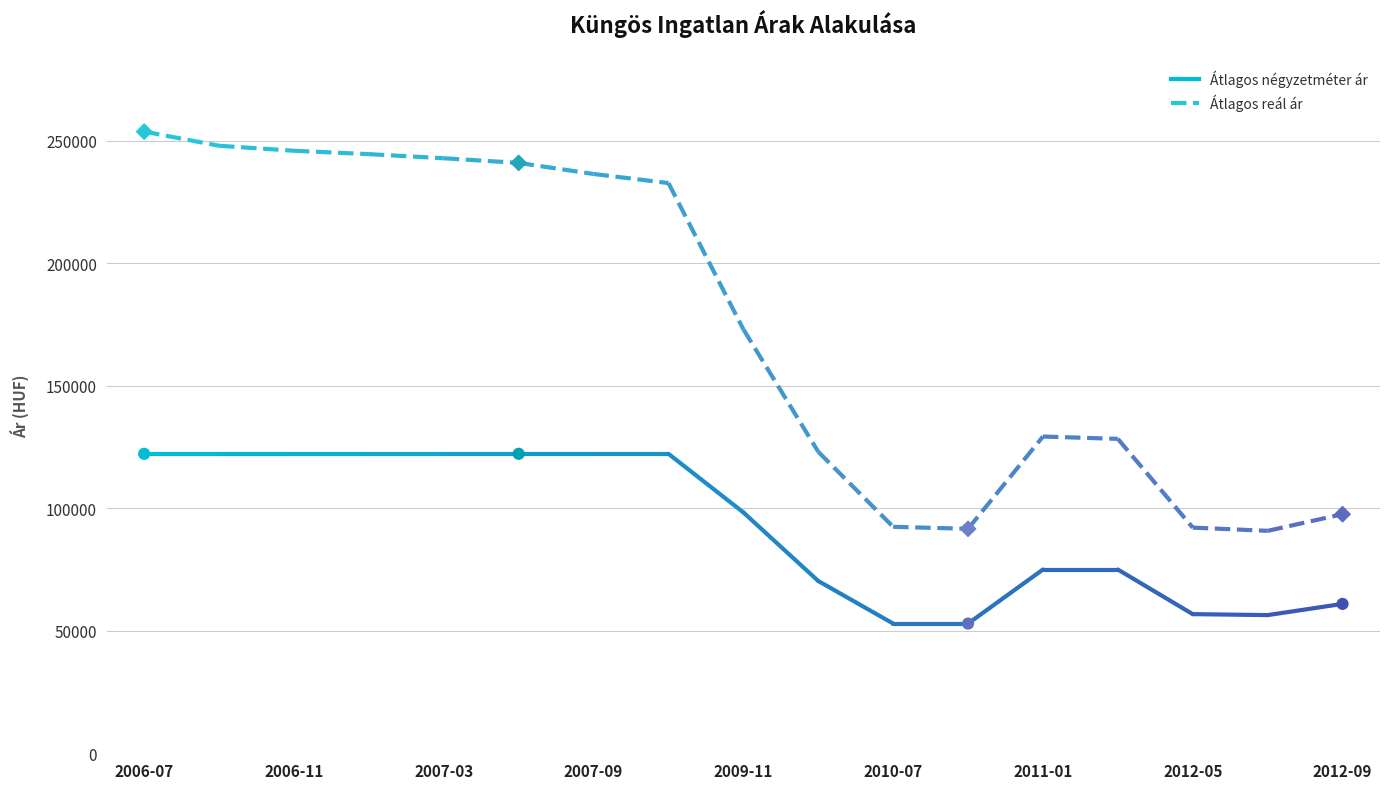

What is the total value across all series at 2007-03?

365067